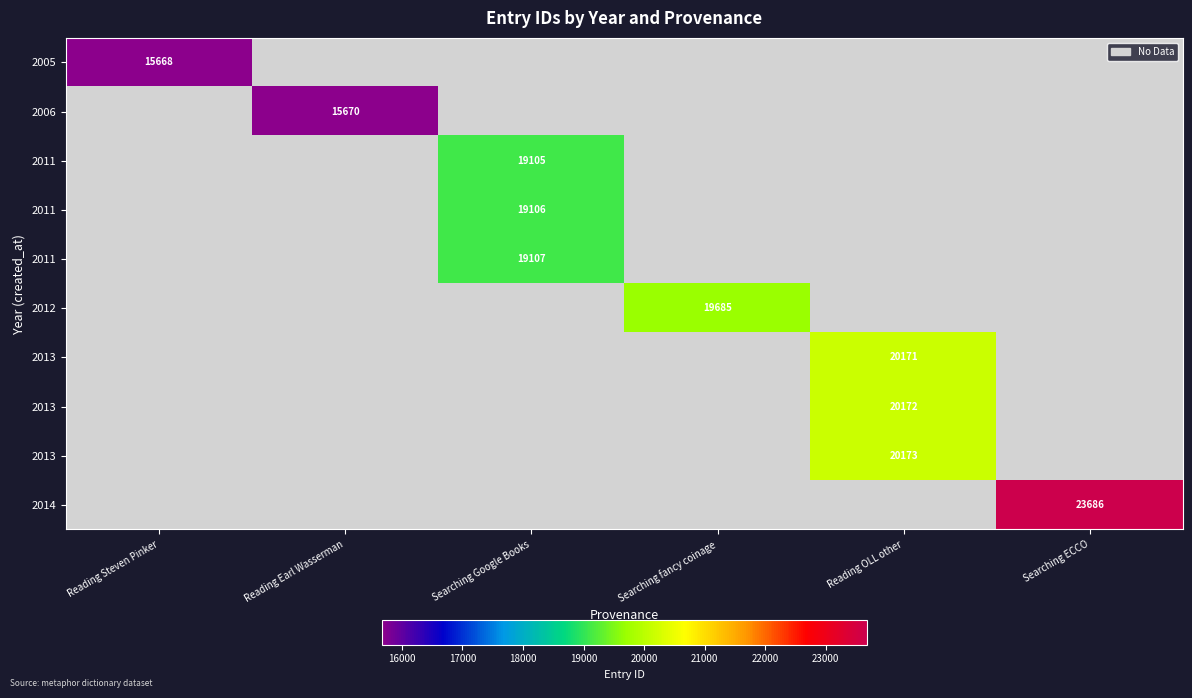

What is the total value across all series at Reading Steven Pinker?

15668